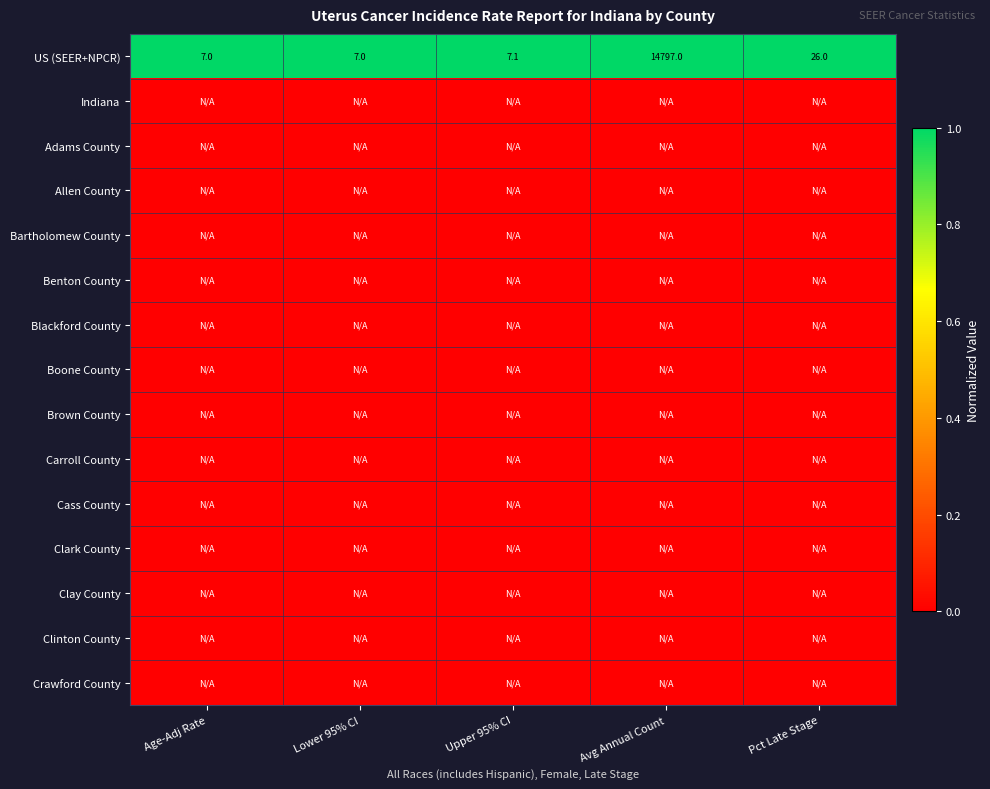

At how many categories does at least one series exceed 0?

5